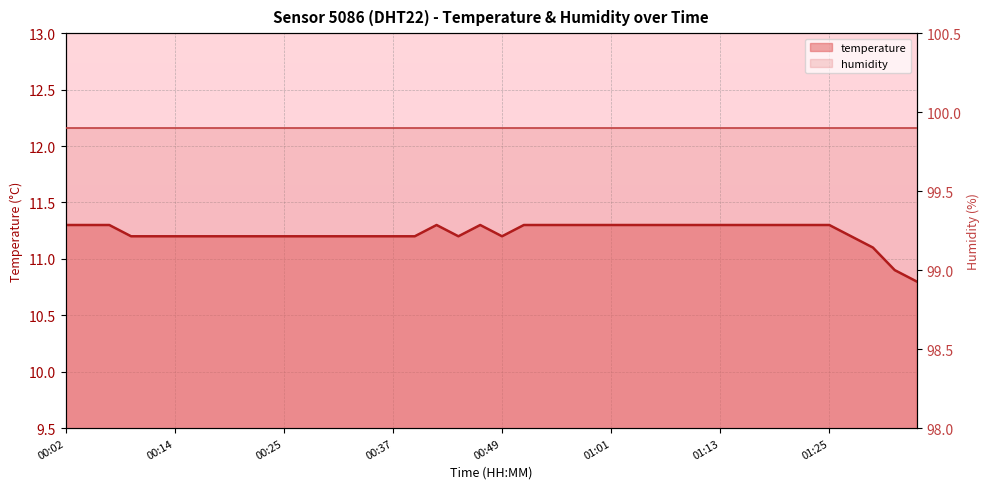

Where does the temperature series first go above 11?

00:02